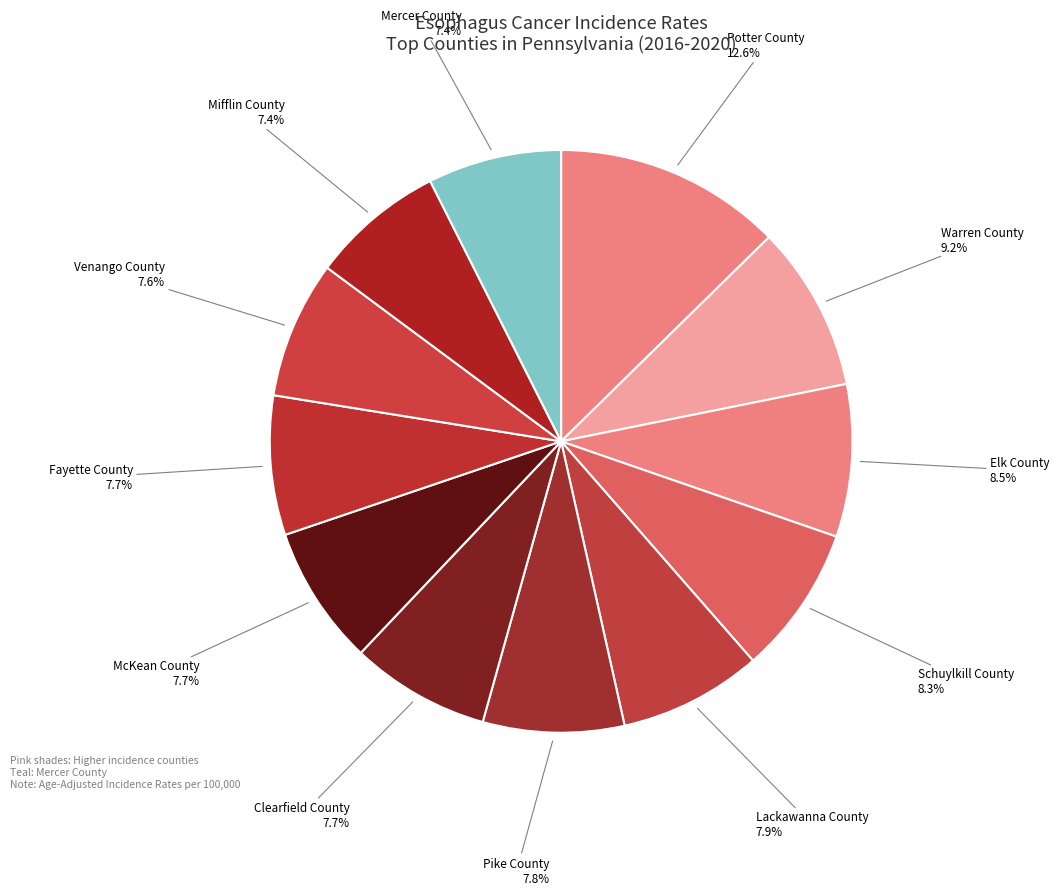

Which category has the biggest portion of the pie?

Potter County